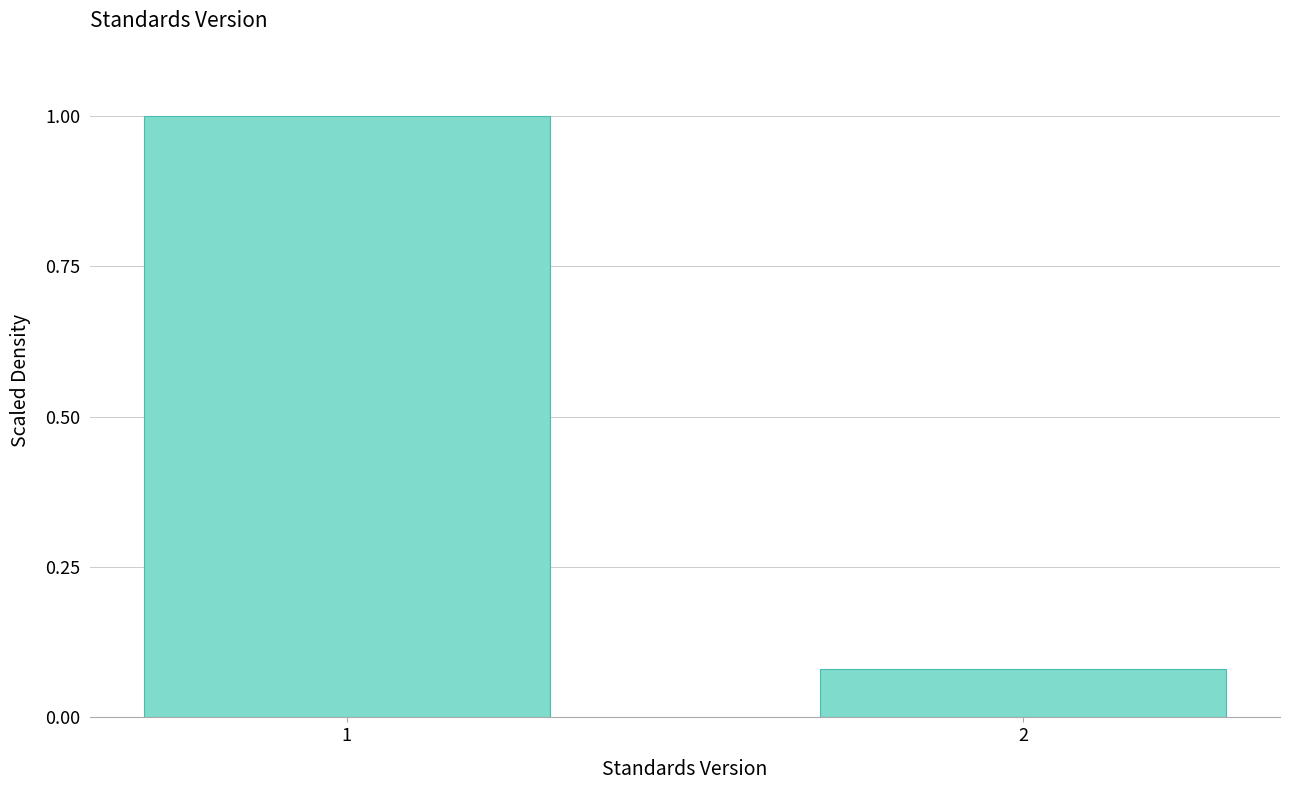

Rank the categories by value from lowest to highest.

2, 1